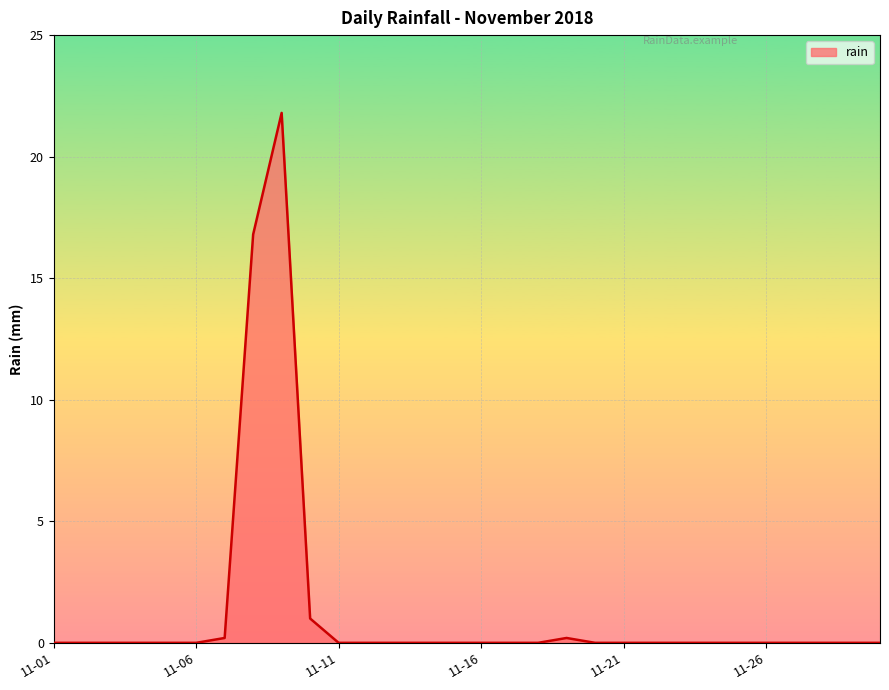

Does the chart display data point markers on the line(s)?

No